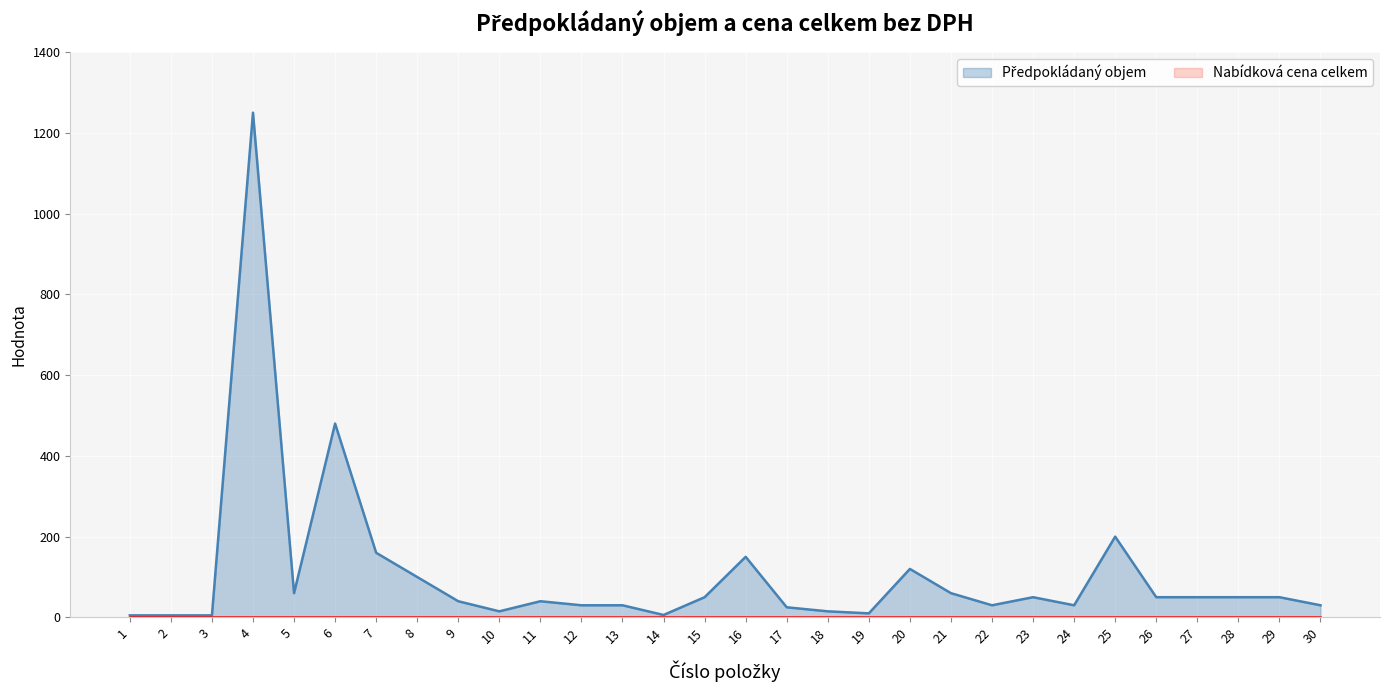

How many distinct data groups are displayed?

2